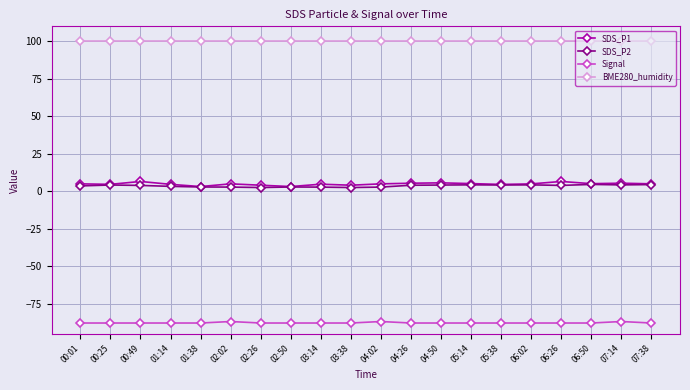

True or false: SDS_P2 has more than 0 interior local peaks.

True